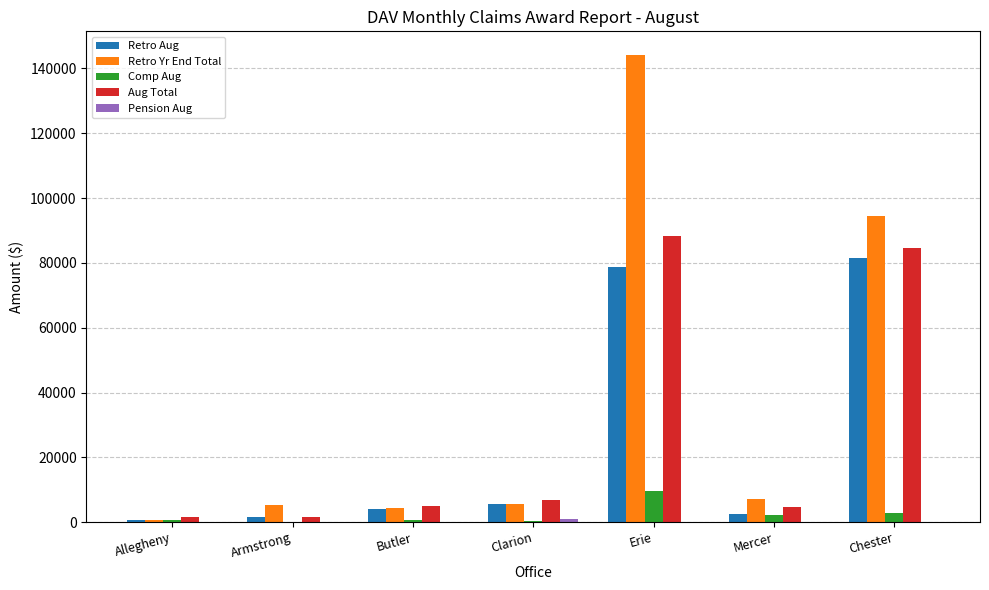

At which category does the chart reach its peak across all series?

Erie